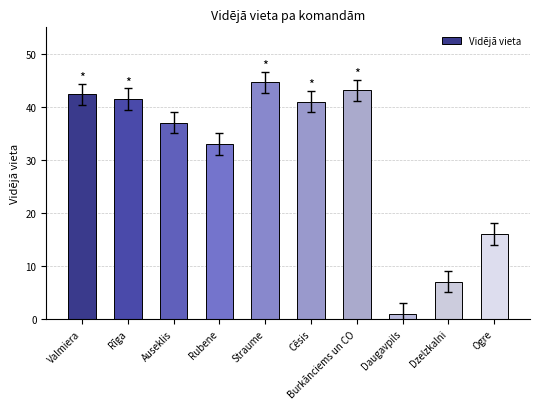

Reading left to right, list all the values displayed in this chart.

Valmiera=42.4	Rīga=41.5	Auseklis=37.0	Rubene=33.0	Straume=44.6	Cēsis=41.0	Burkānciems un CO=43.1	Daugavpils=1.0	Dzelzkalni=7.0	Ogre=16.0